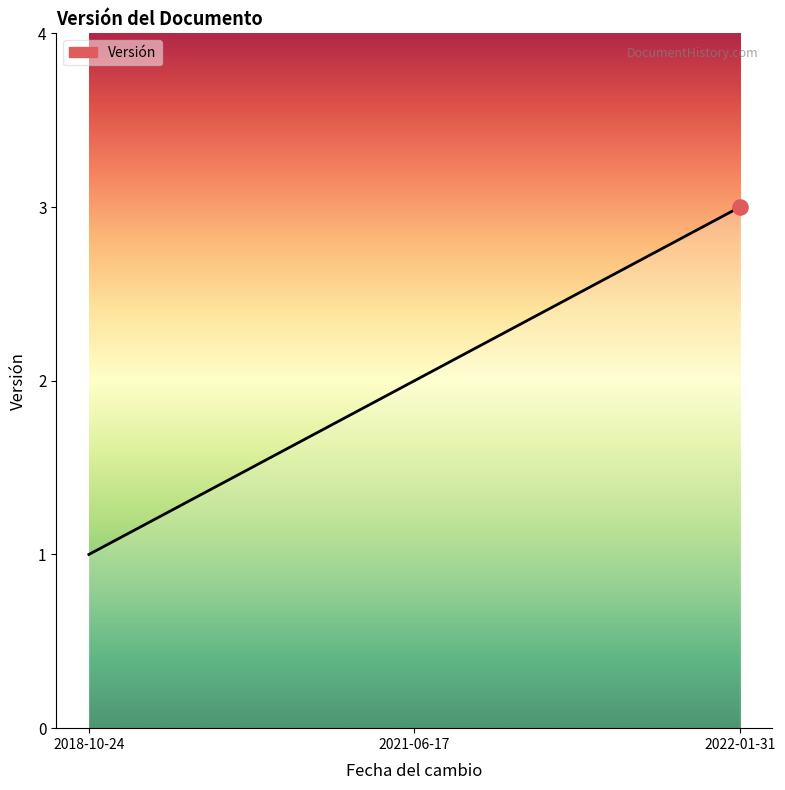

What is the change in value from 2021-06-17 to 2022-01-31?

+1